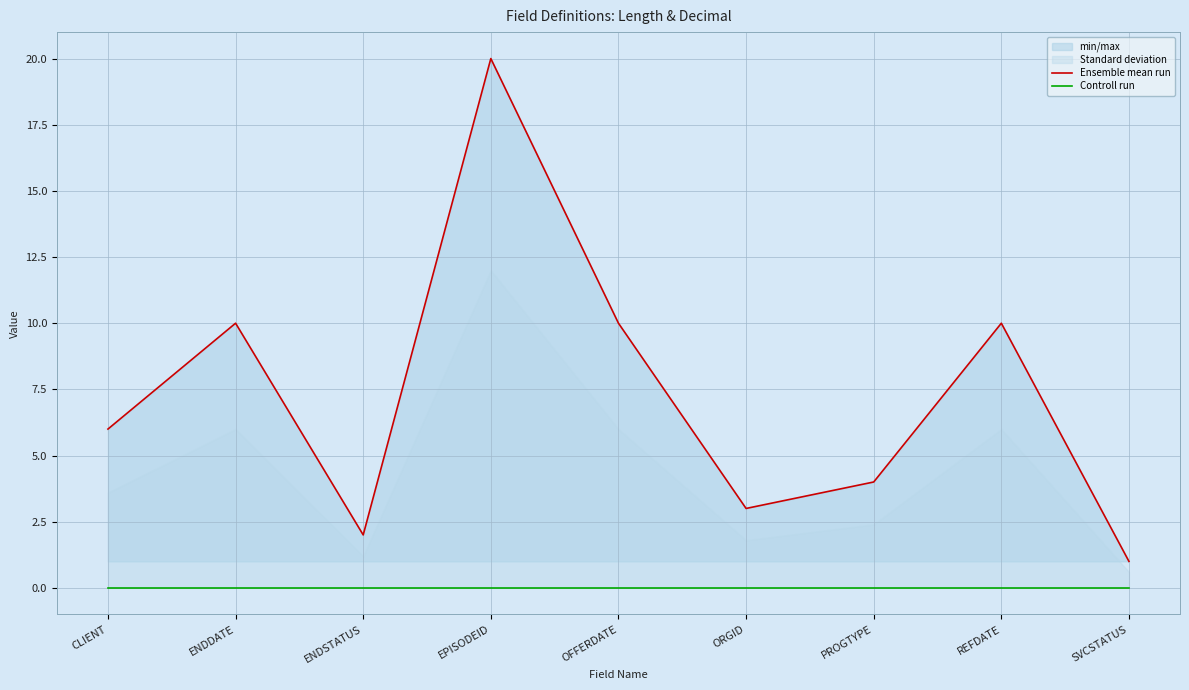

At CLIENT, list the series in order from largest to smallest.

Ensemble mean run, Controll run